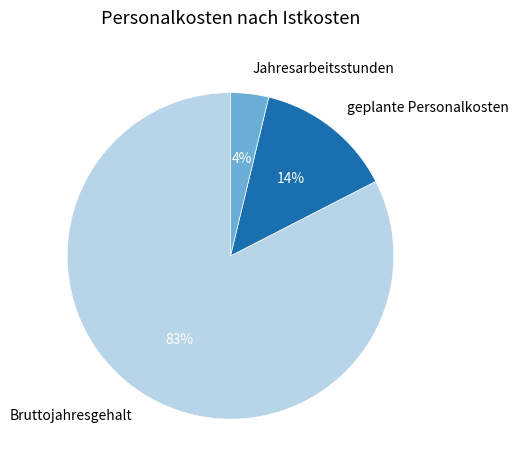

Count the number of slices in the pie.

3